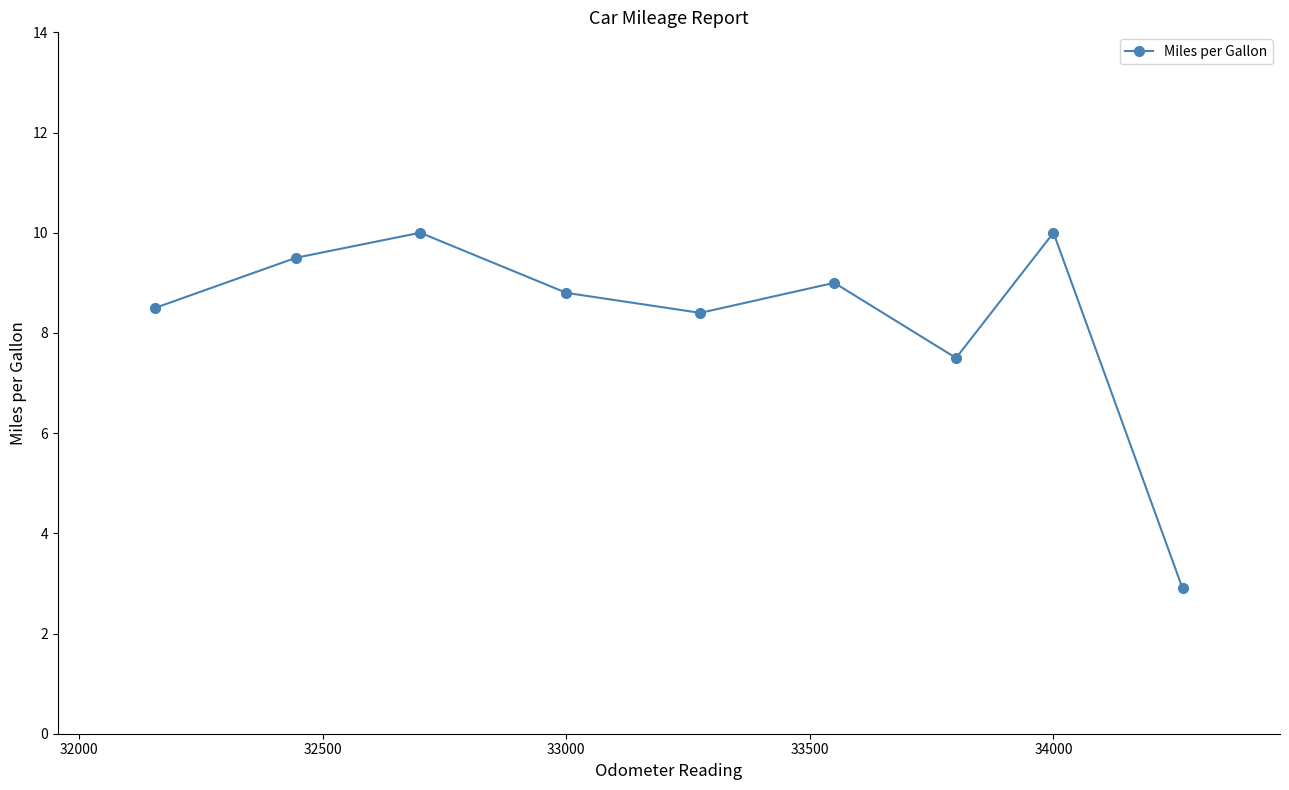

What is the difference between the maximum and minimum values?

7.1